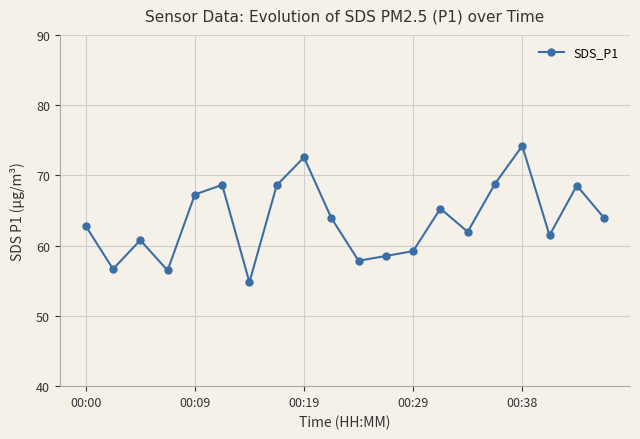

What is the average value?

63.6